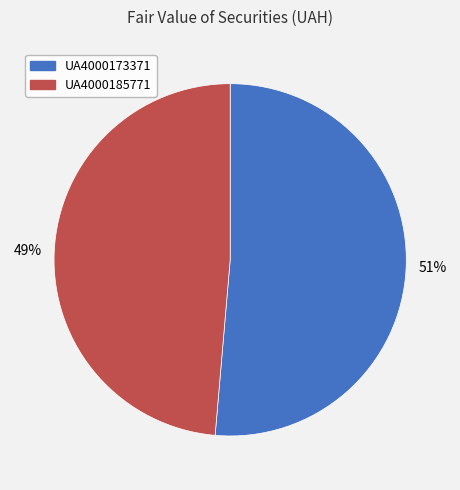

What is the majority slice?

UA4000173371